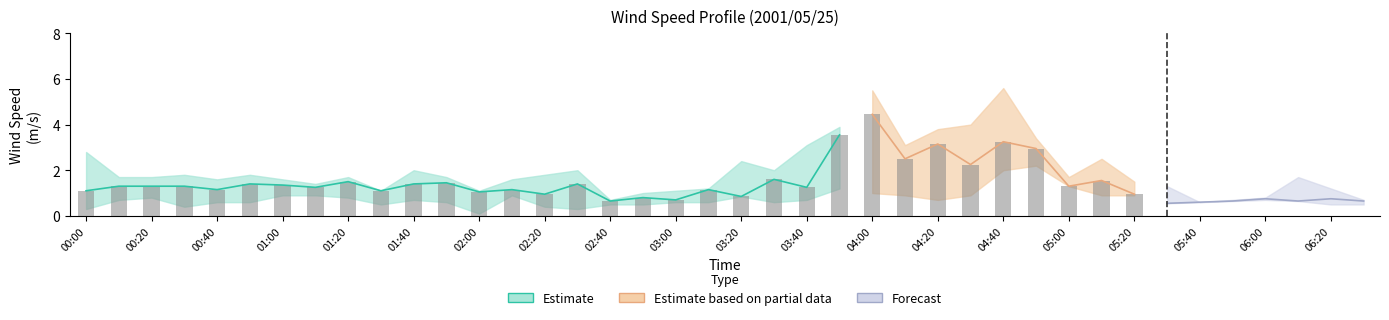

The value of 0.483 at 02:00 is 1.5. True or false?

False